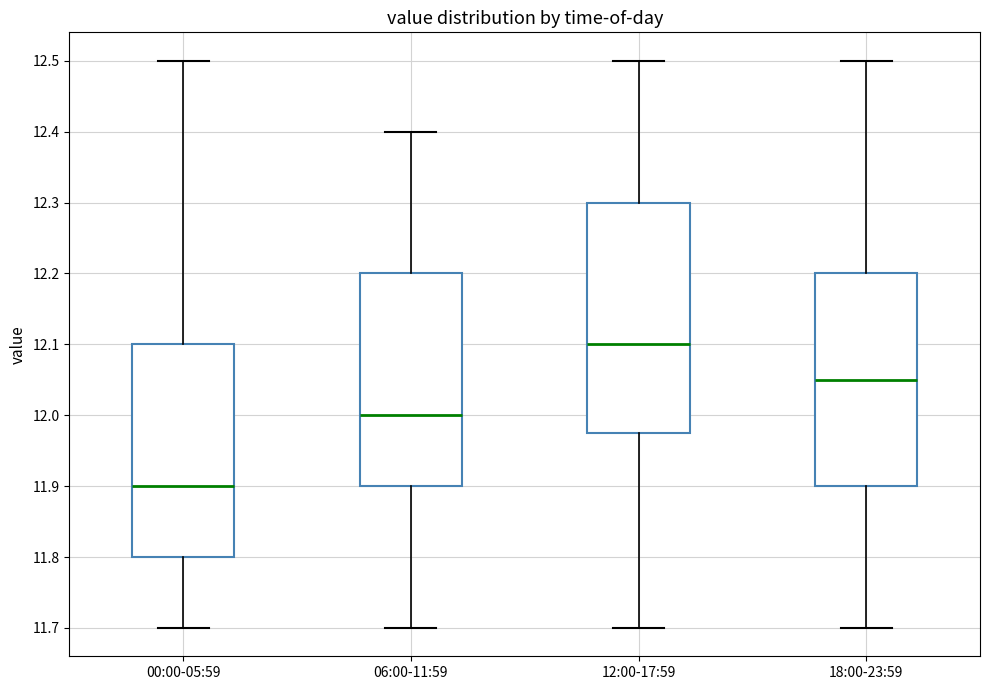

Reading left to right, read every box against the y-axis: the position of its median line, the range the box covers, and the ends of its whiskers. The values are not printed on the chart, so give them approximately, as read against the axis.

00:00-05:59: median 11.90, box 11.80 to 12.10, whiskers 11.70 to 12.50
06:00-11:59: median 12.00, box 11.90 to 12.20, whiskers 11.70 to 12.40
12:00-17:59: median 12.10, box 11.98 to 12.30, whiskers 11.70 to 12.50
18:00-23:59: median 12.05, box 11.90 to 12.20, whiskers 11.70 to 12.50